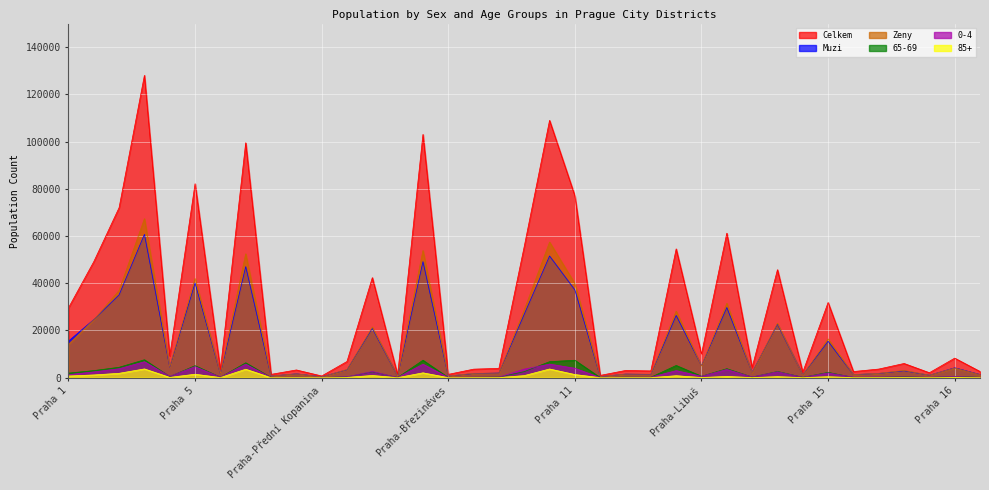

True or false: Muzi and 85+ cross at least once.

False